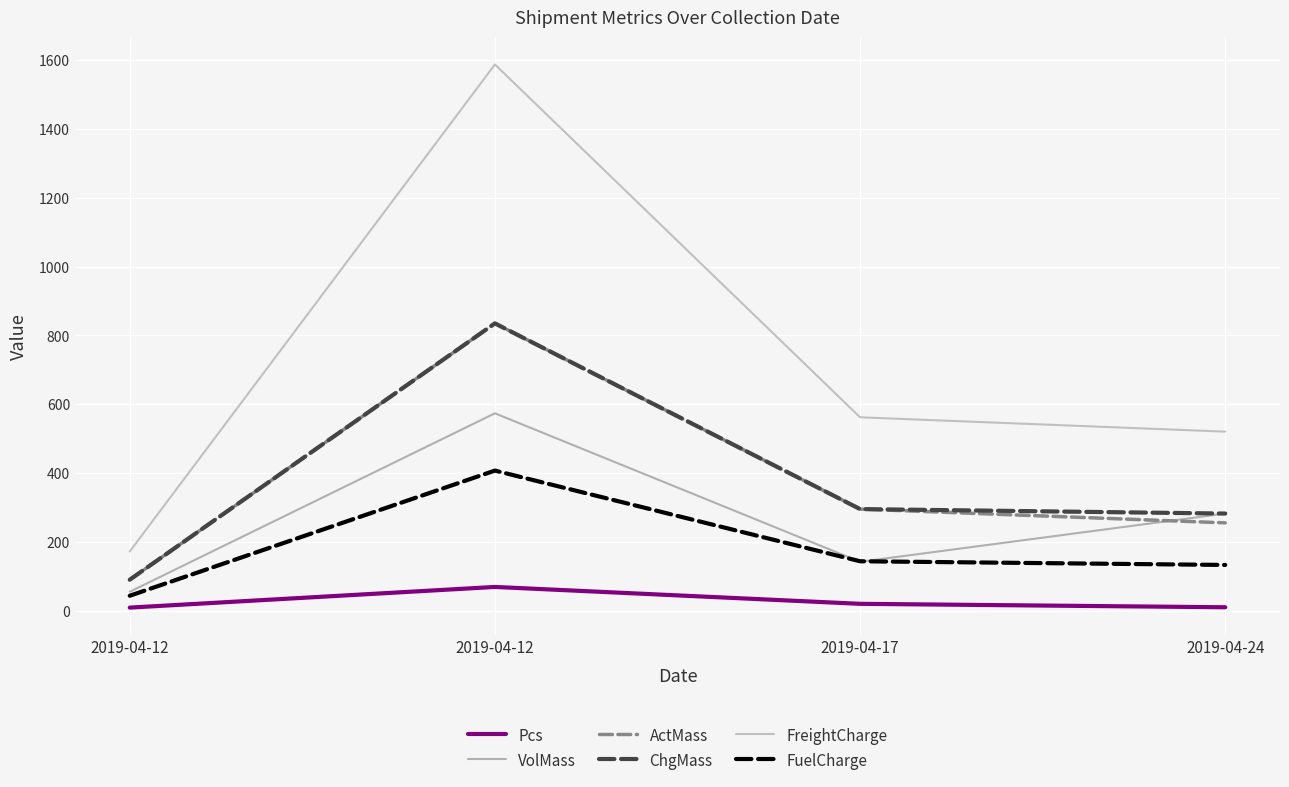

Does the chart display data point markers on the line(s)?

No